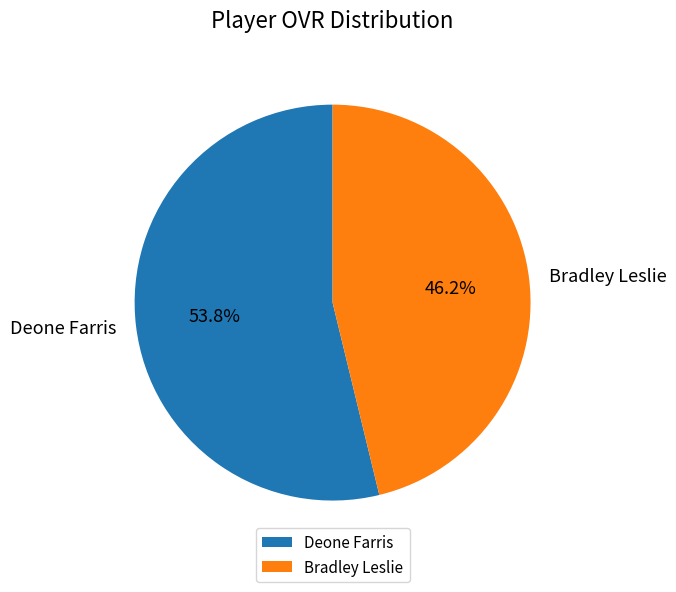

Rank the categories by value from lowest to highest.

Bradley Leslie, Deone Farris